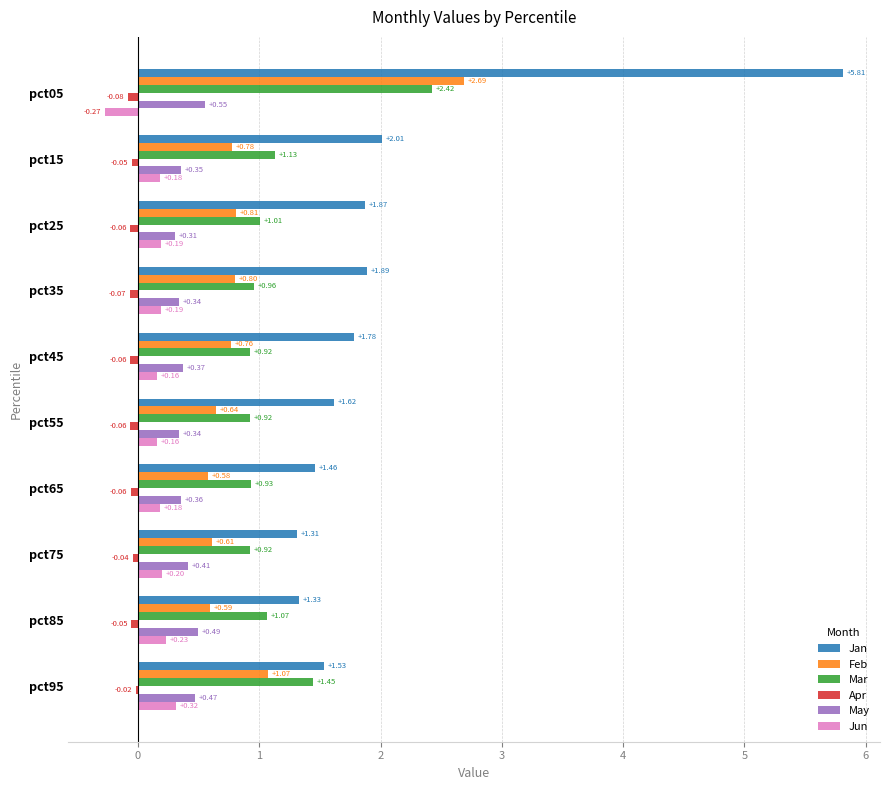

At which label is Feb closest to 1?

pct95